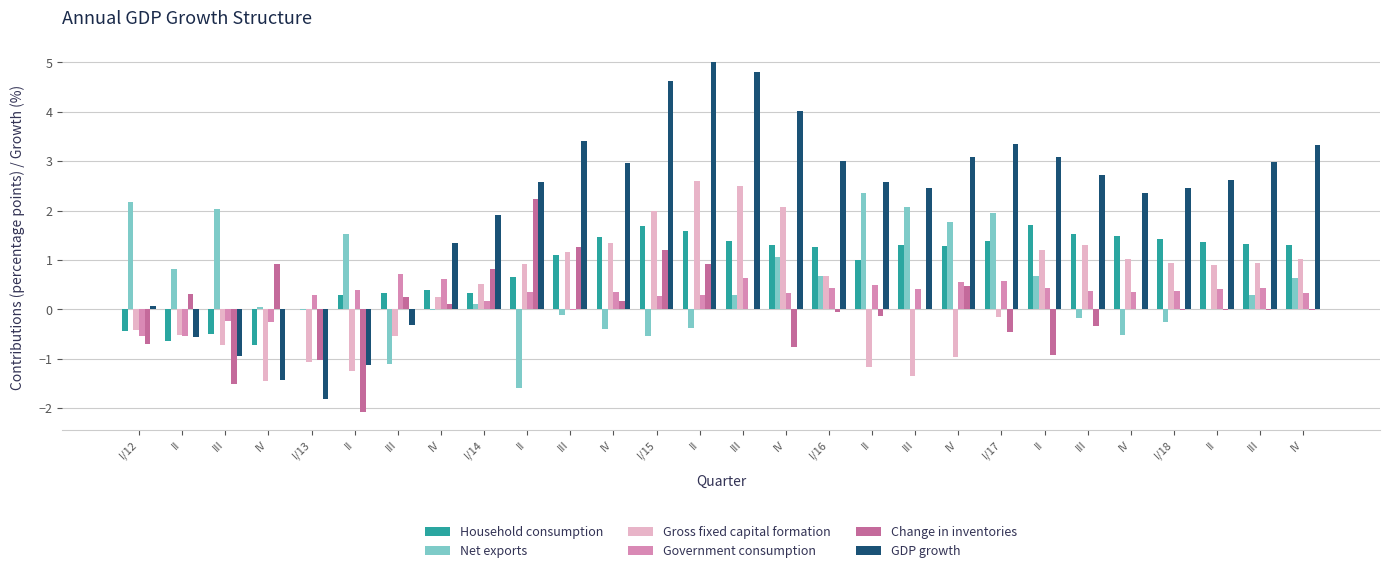

How many series are shown in this chart?

6